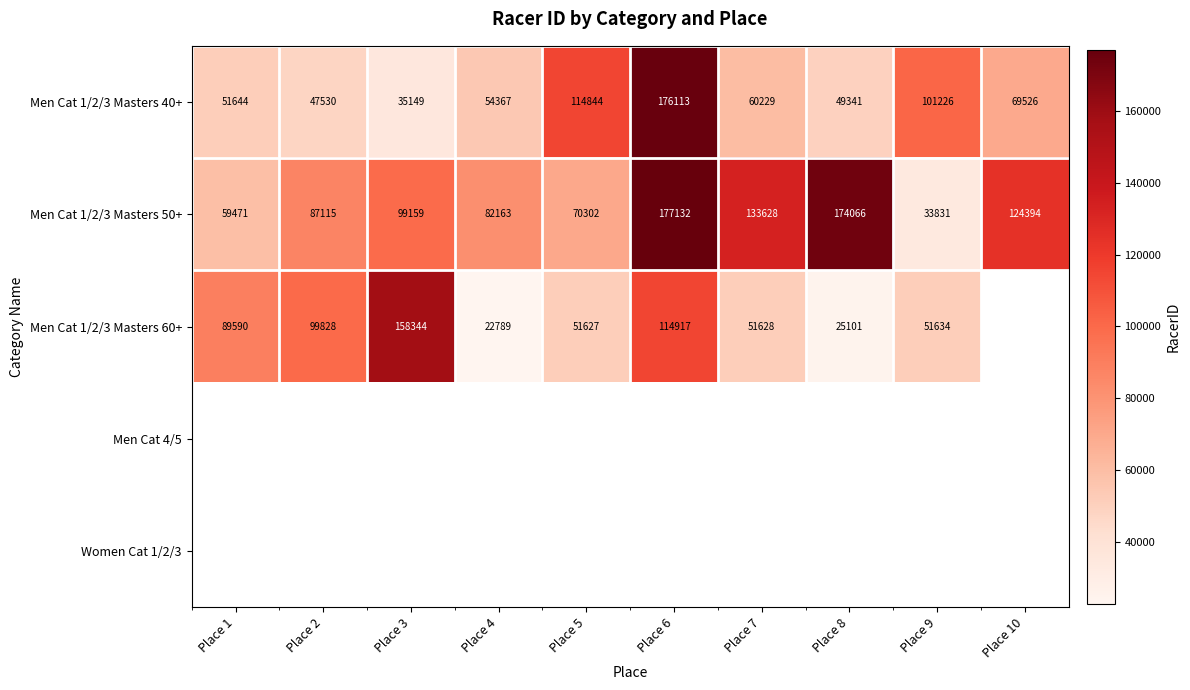

What is the difference between the highest and lowest values at Place 9?

67395.0